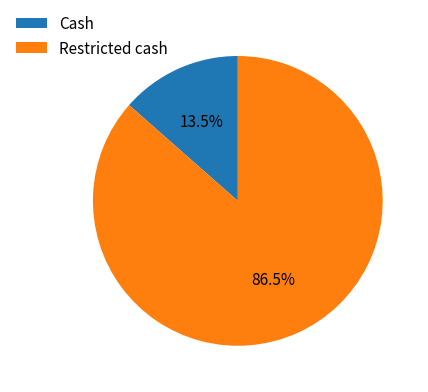

Rank the categories by value from lowest to highest.

Cash, Restricted cash